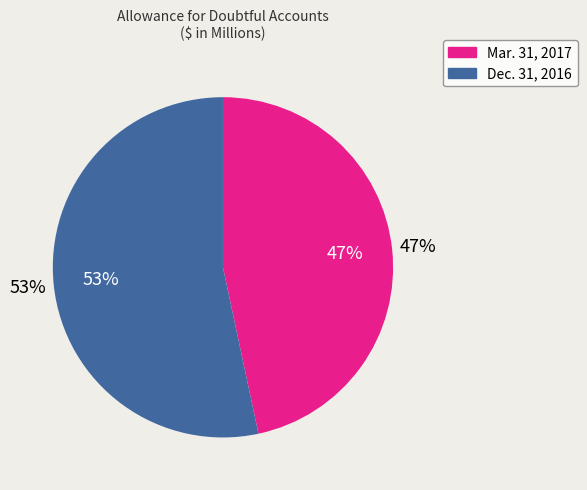

Between Dec. 31, 2016 and Mar. 31, 2017, which is larger?

Dec. 31, 2016